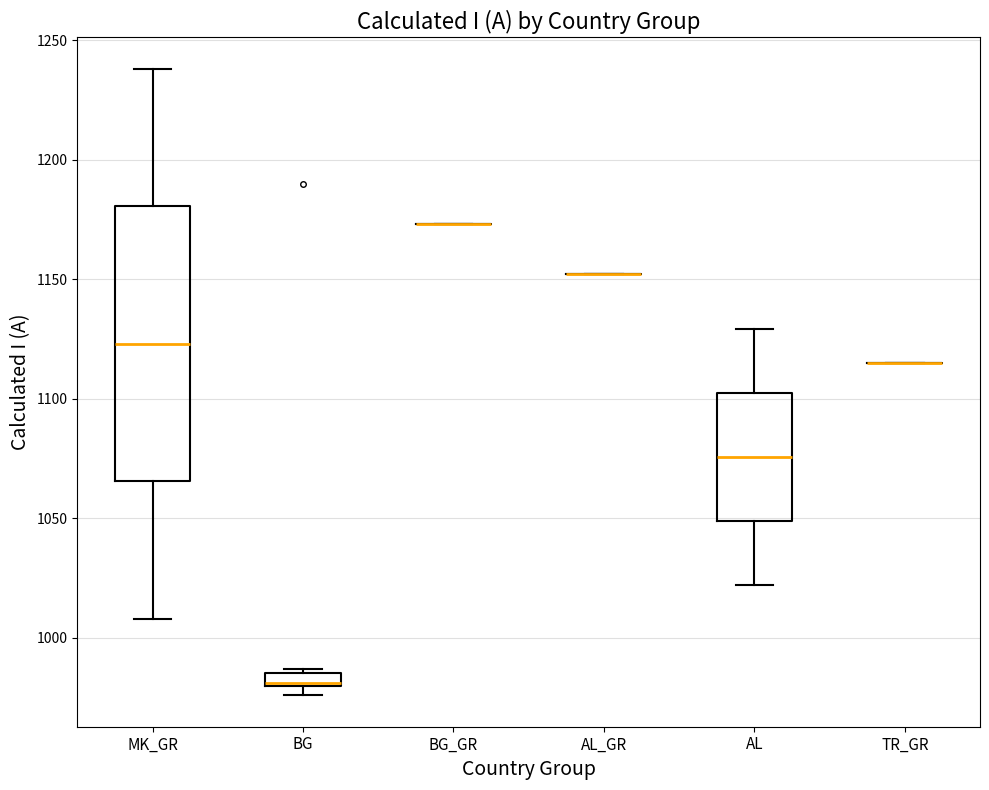

Which box is the tallest, from its lower edge to its upper edge?

MK_GR